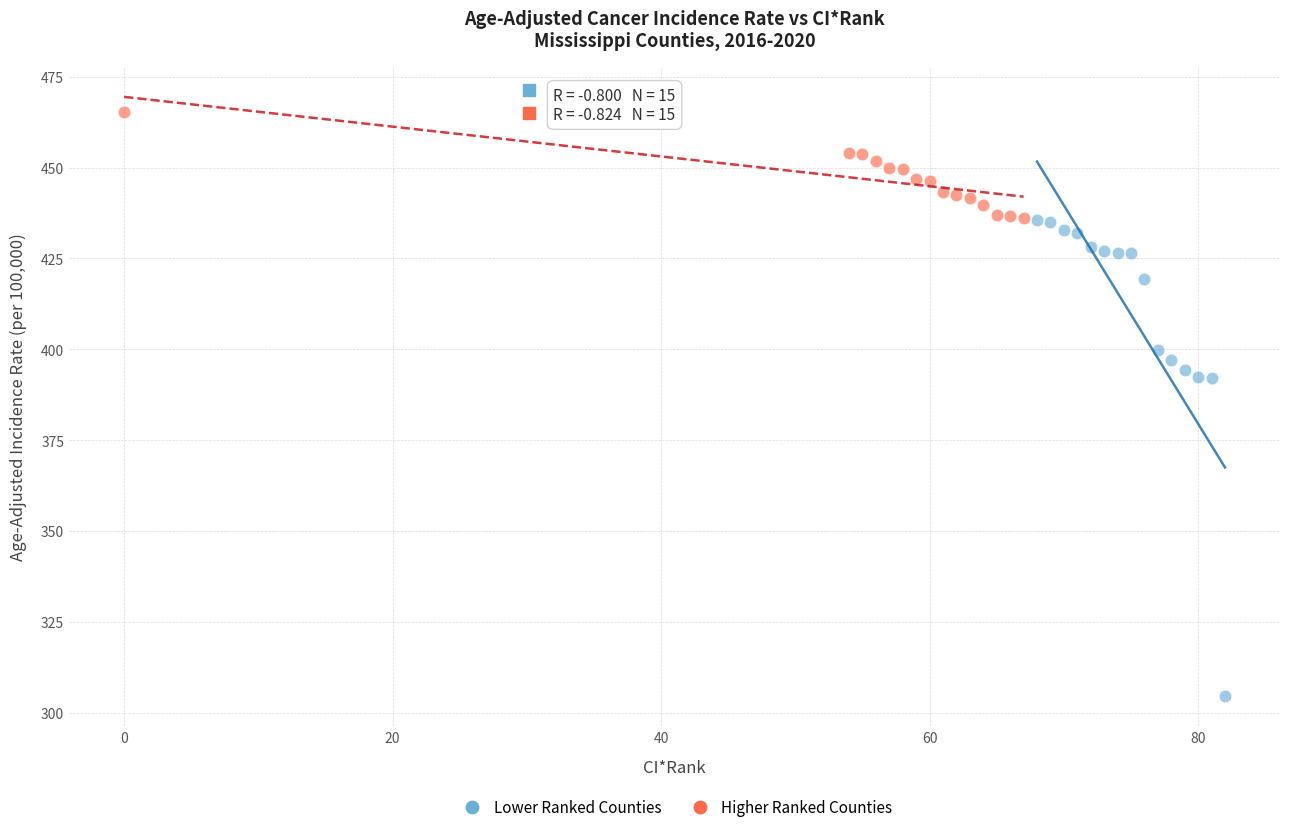

Which series has the widest spread of Y values?

Lower Ranked Counties